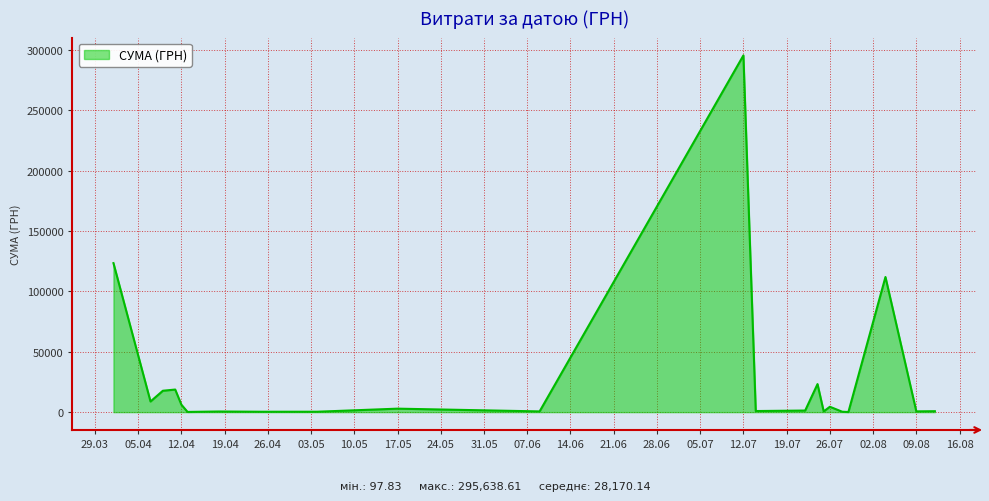

Where does the data first go above 1321?

01.04.2016